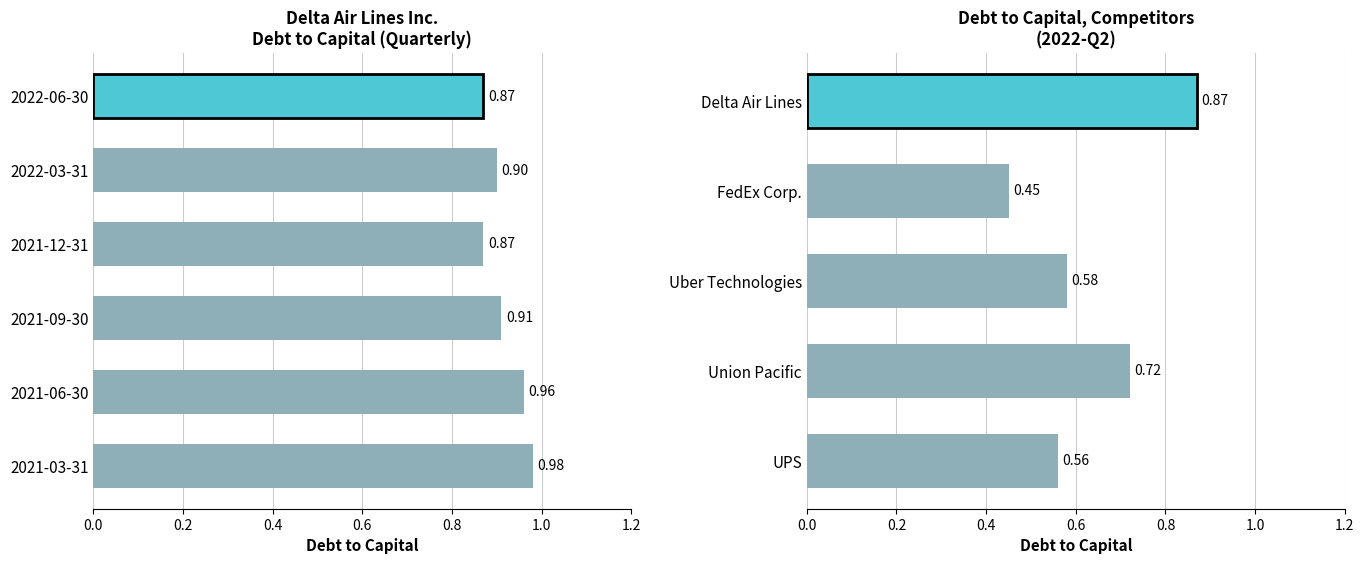

At how many categories does at least one series exceed 0?

6